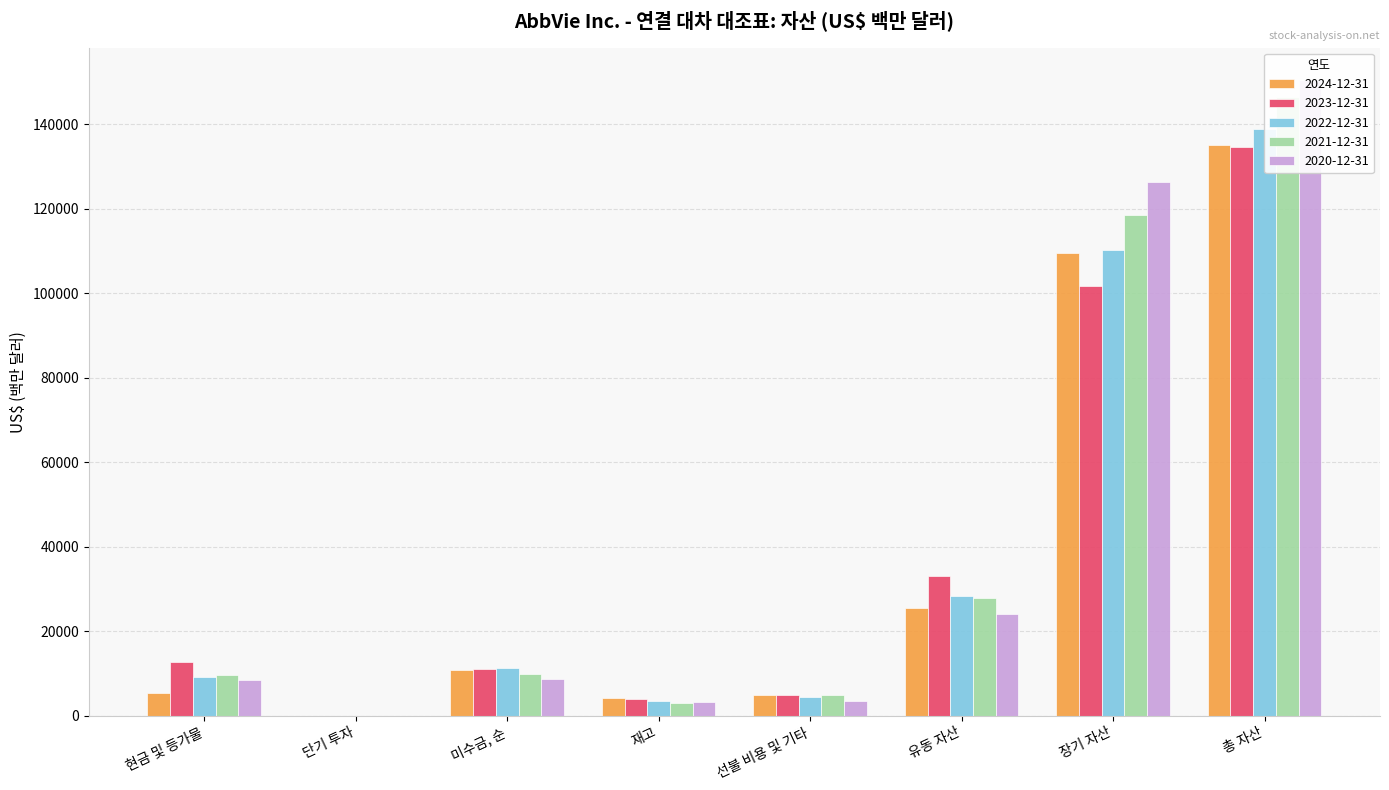

How many bars are there in total?

40